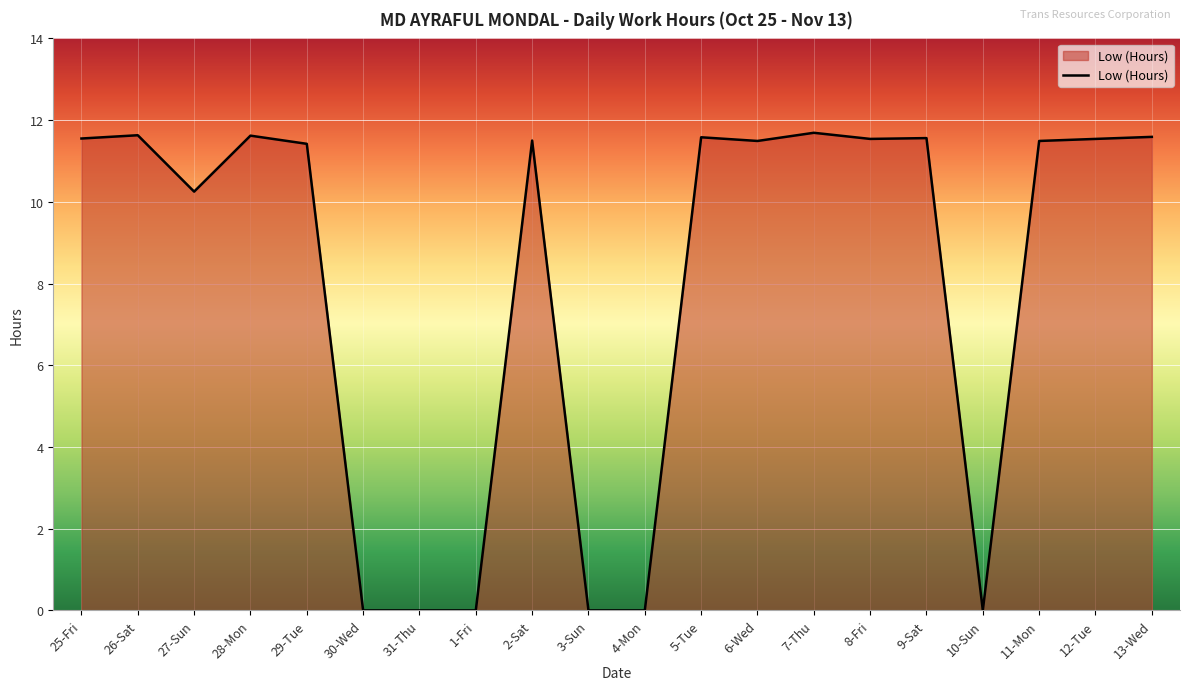

What is the difference between the maximum and minimum values?

11.7